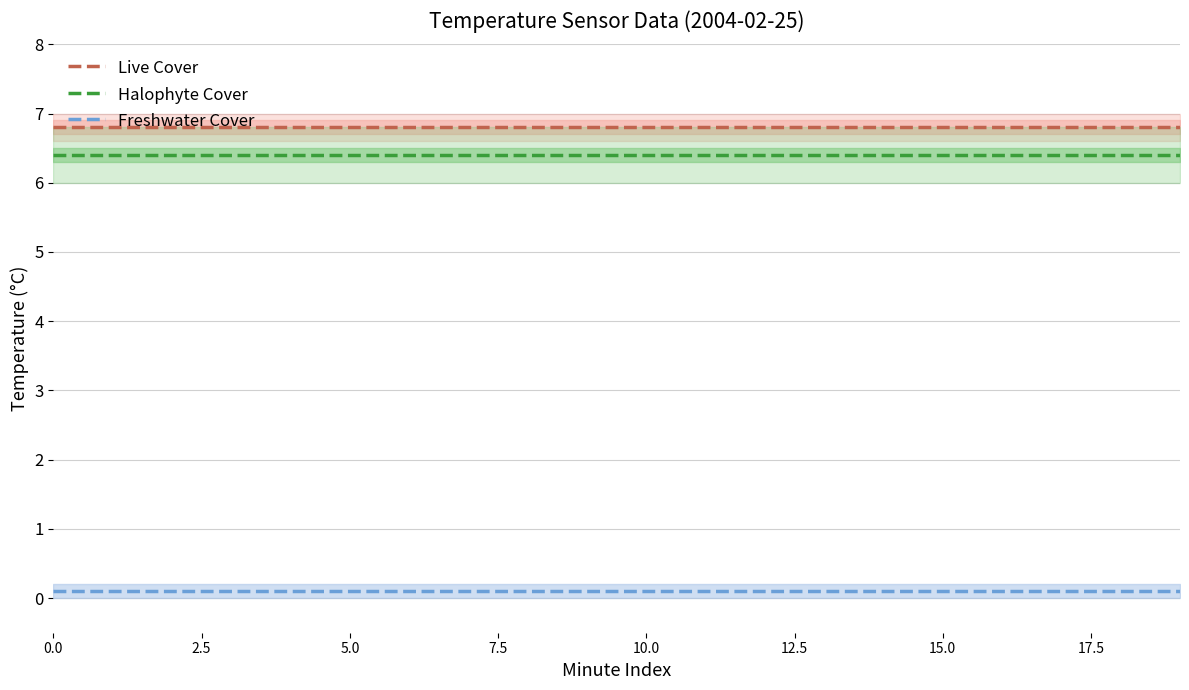

The Live Cover series shows 6.8 at 15.0. True or false?

True